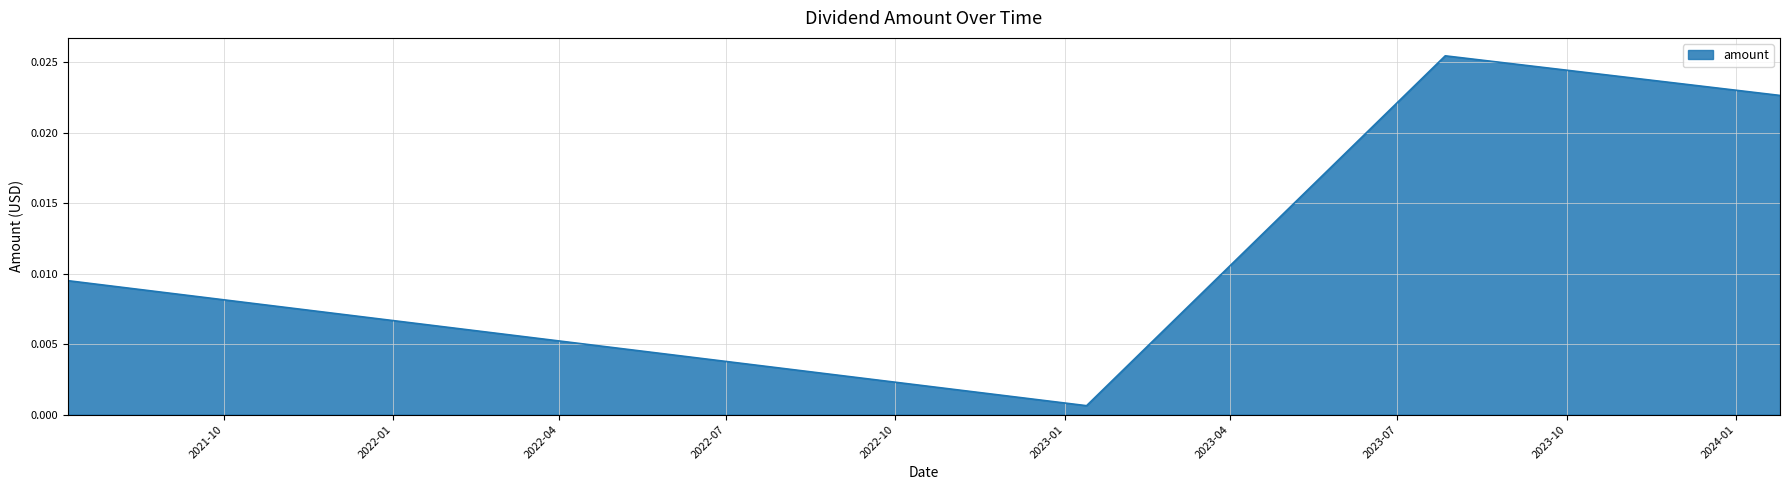

How many categories are shown in the chart?

4